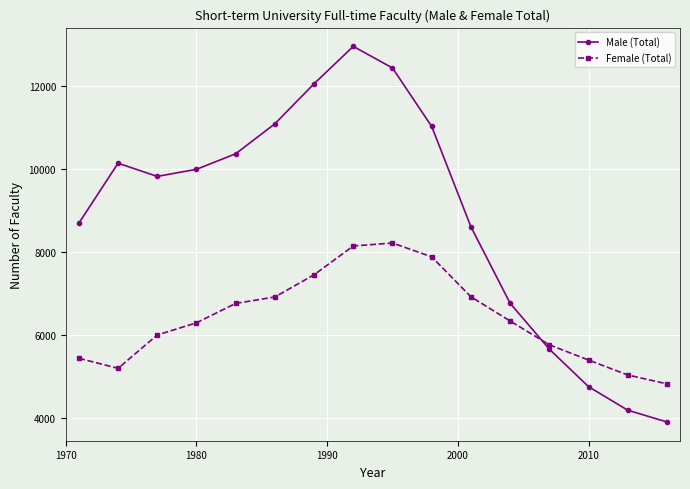

What is the value of the Female (Total) point at the 1st from the left?

5431